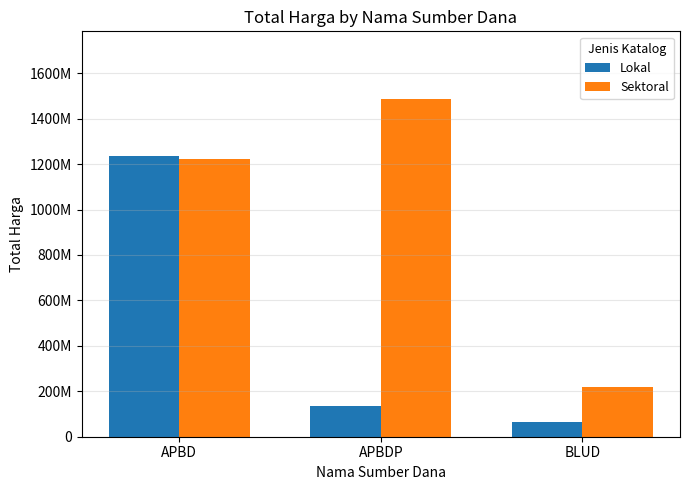

Reading left to right, what are all the values shown in this chart?

Lokal: APBD=1237027000	APBDP=135218000	BLUD=62920000
Sektoral: APBD=1222705285	APBDP=1486800150	BLUD=219124740